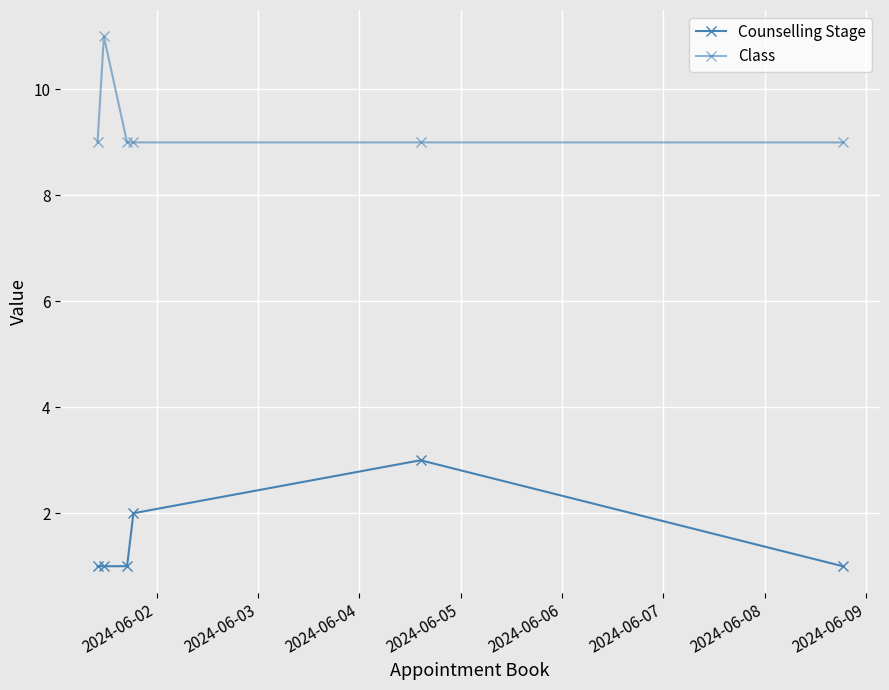

True or false: Counselling Stage and Class intersect in this chart.

False